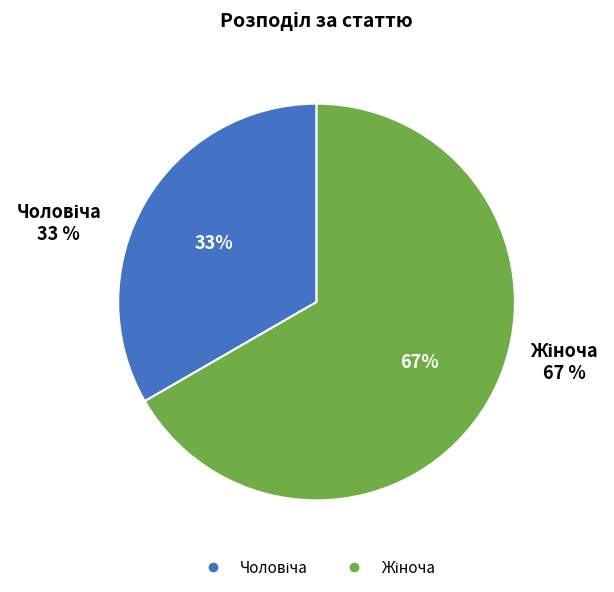

Do Чоловіча and Жіноча together represent more than half of the pie?

Yes